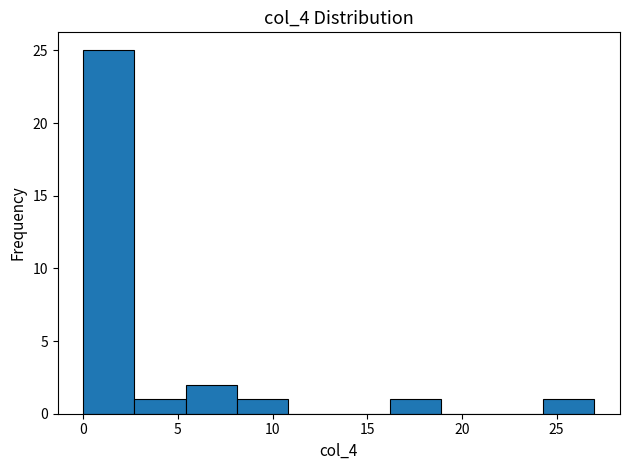

How tall is the bar that spans 5.4 to 8.1 on the x-axis? Neither the bar edges nor the heights are printed on the chart, so give them approximately, as read against the axes.

2